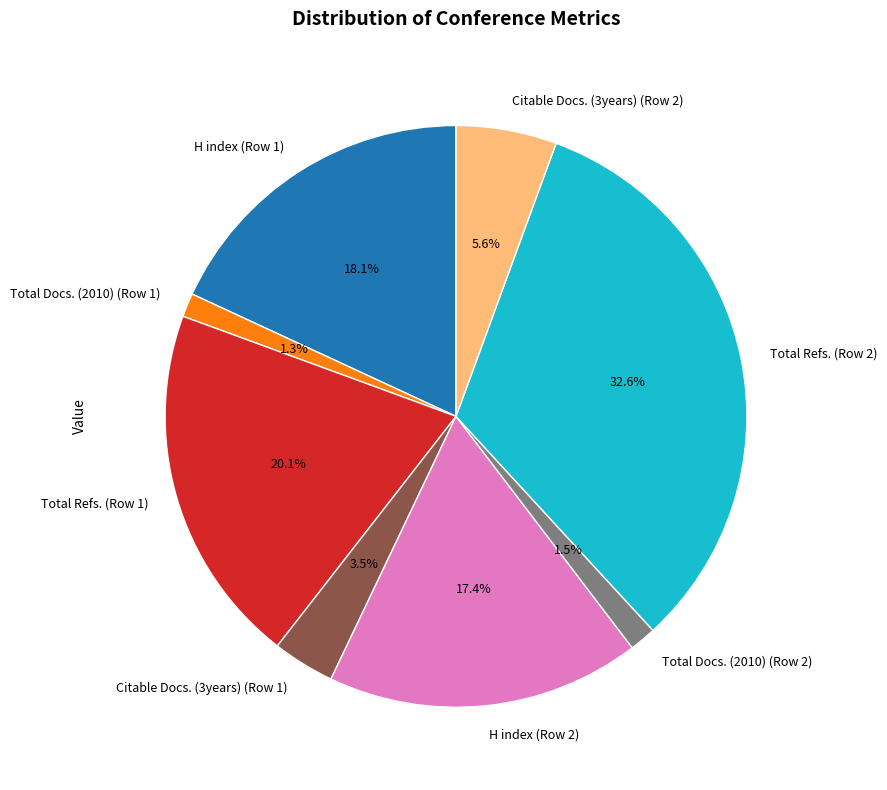

Is there any slice that represents more than half of the pie?

No